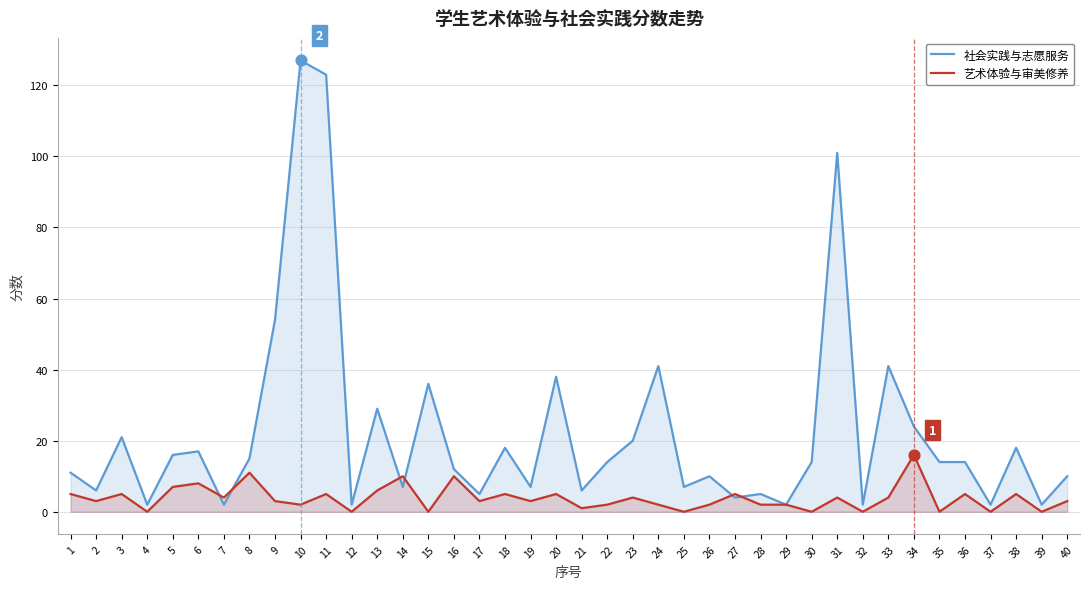

Which series has the largest Y range (max minus min)?

社会实践与志愿服务